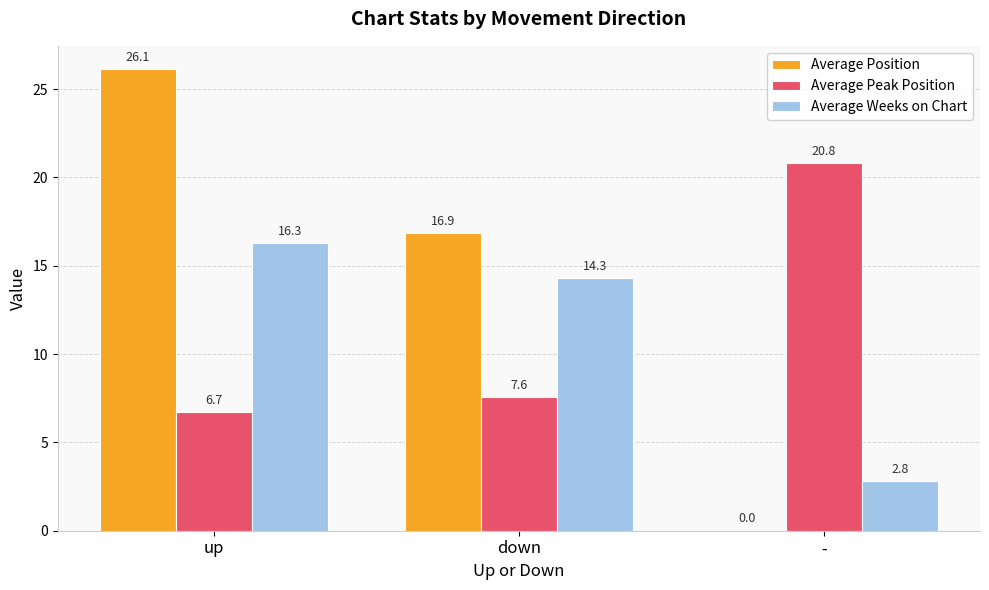

What are all the series names shown in the legend?

Average Position, Average Peak Position, Average Weeks on Chart